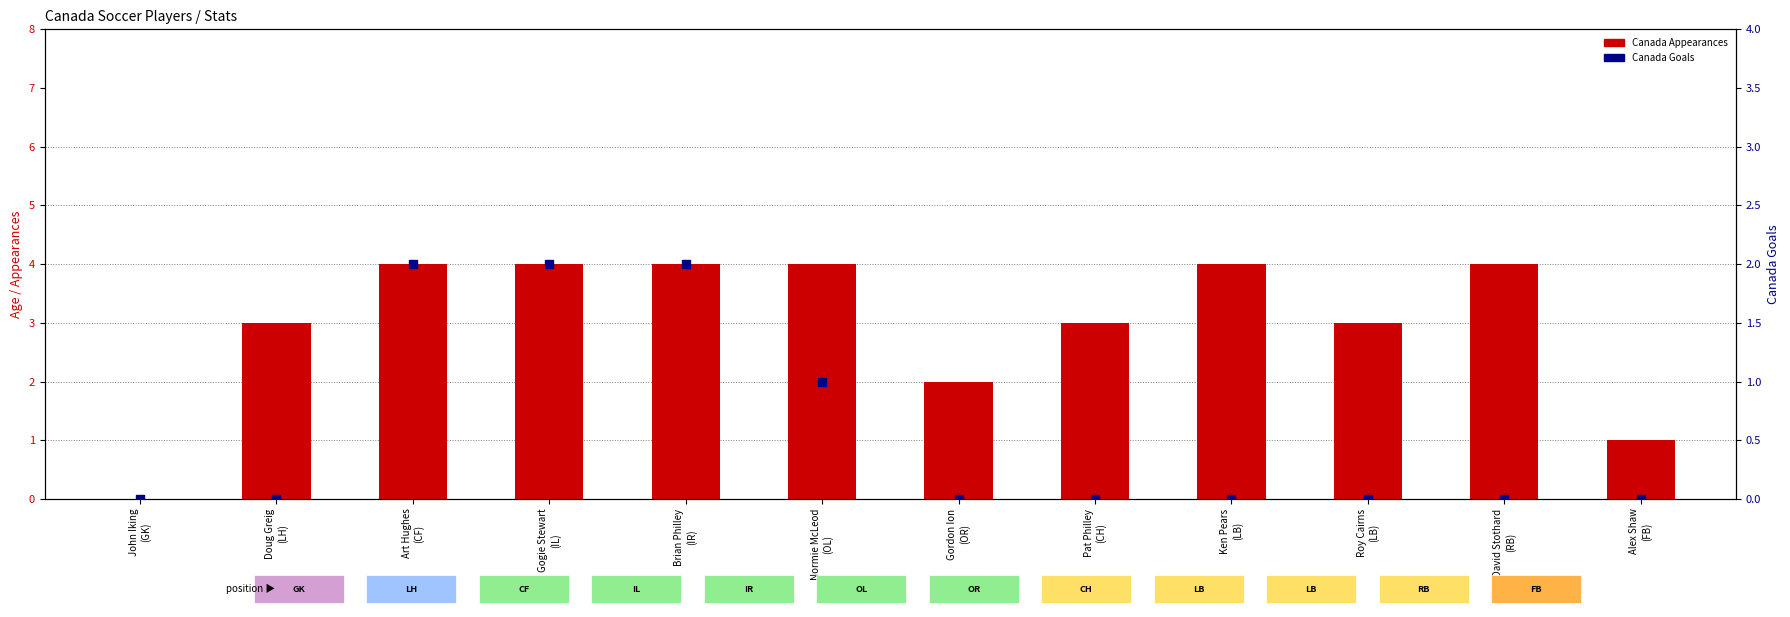

At how many categories does at least one series exceed 1?

10